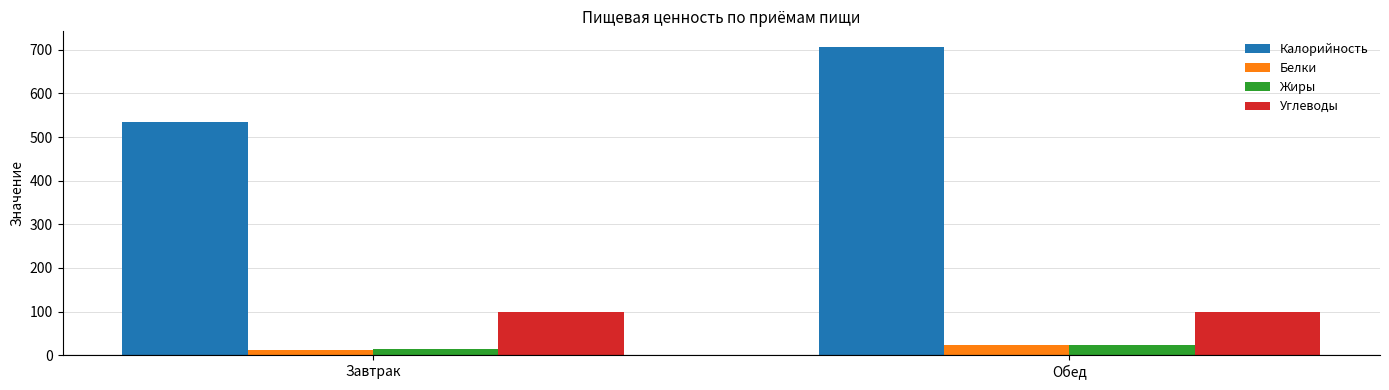

Count the number of data series in this chart.

4